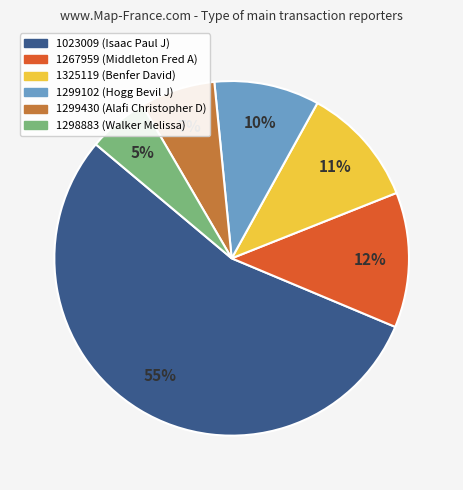

Which category has the smallest portion of the pie?

1298883